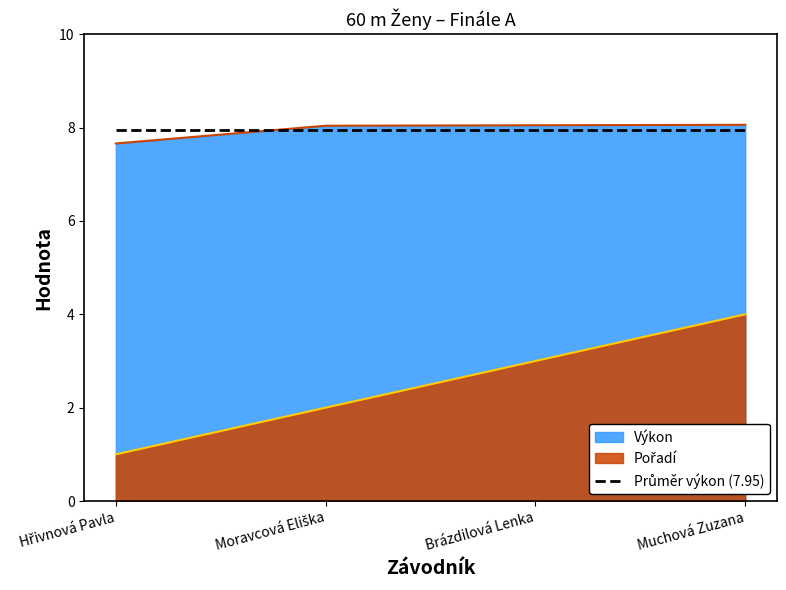

What are all the series names shown in the legend?

Pořadí, Výkon